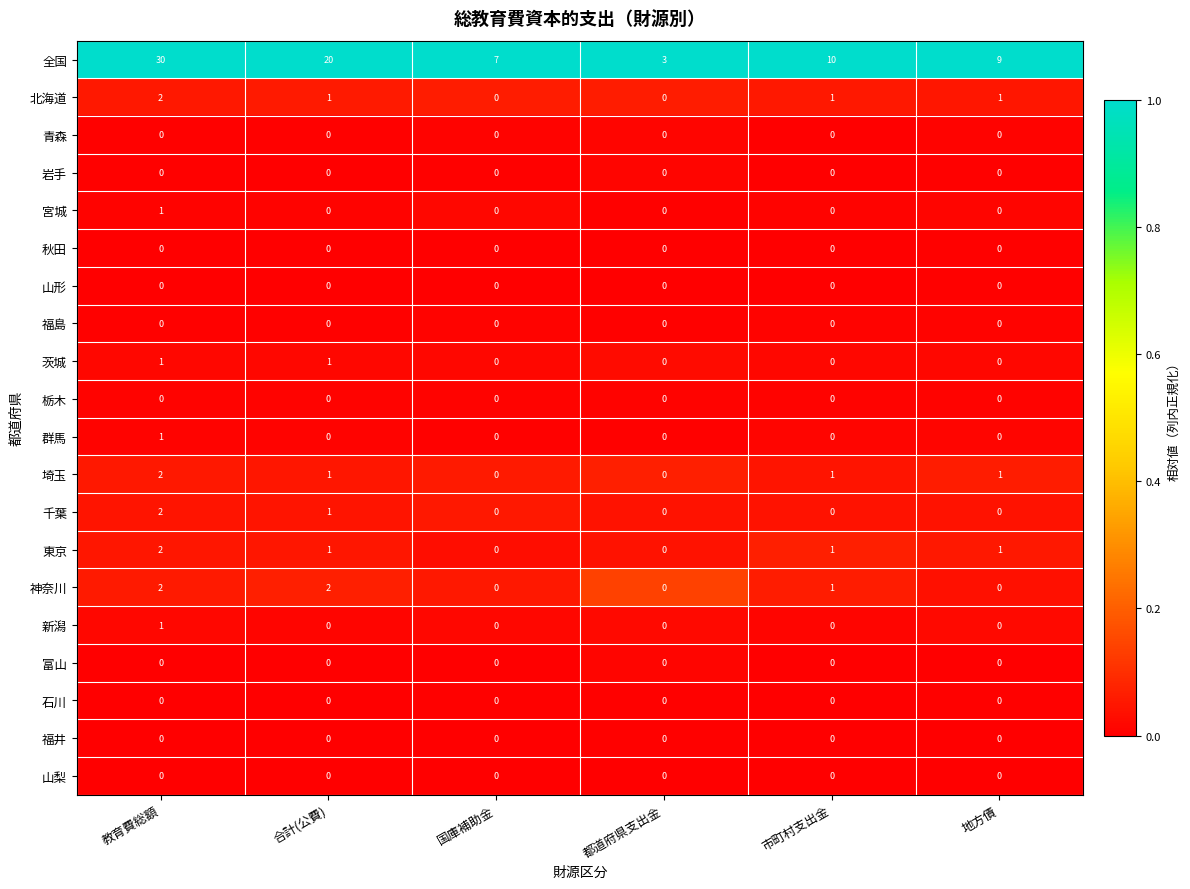

Which category has the lowest value in the 全国 series?

都道府県支出金